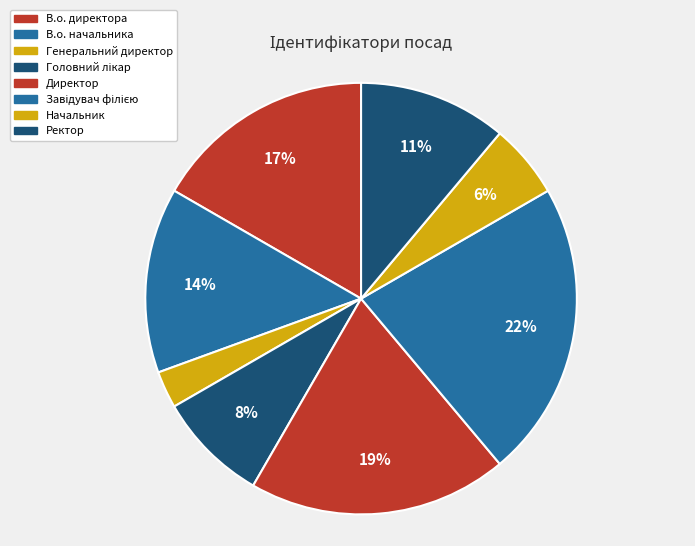

What percentage do Завідувач філією and В.о. начальника together represent?

36.1%